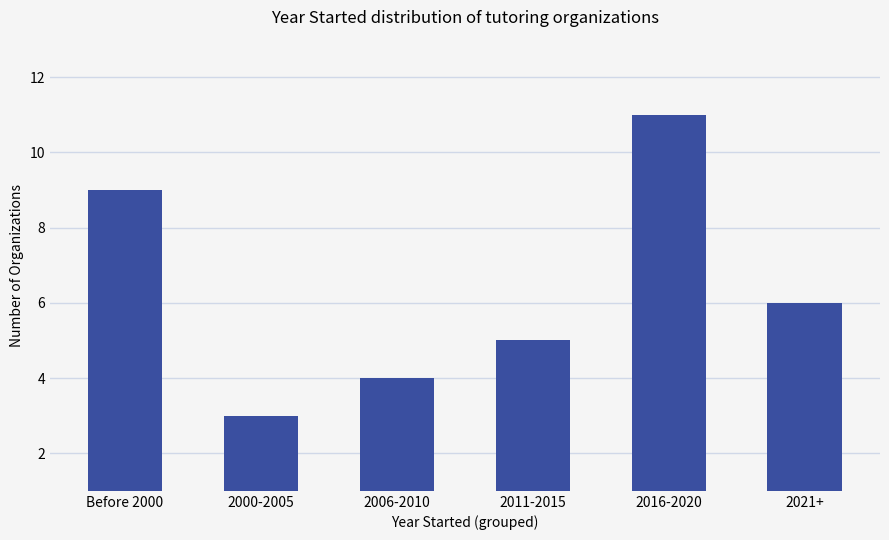

Are the bars grouped side by side (vs. stacked)?

No